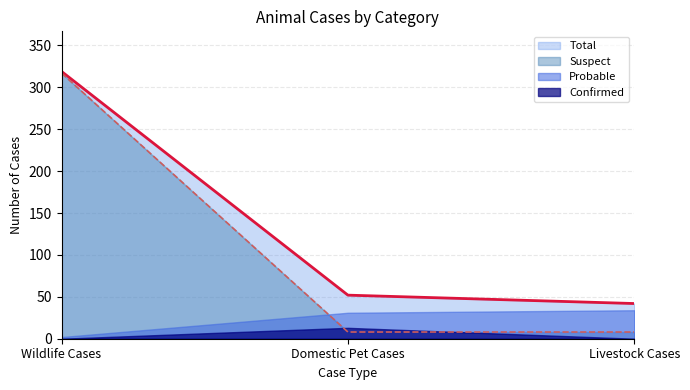

Reading left to right, what are all the values shown in this chart?

Total: 319	52	42
Suspect: 317	8	8
Probable: 2	31	34
Confirmed: 0	13	0